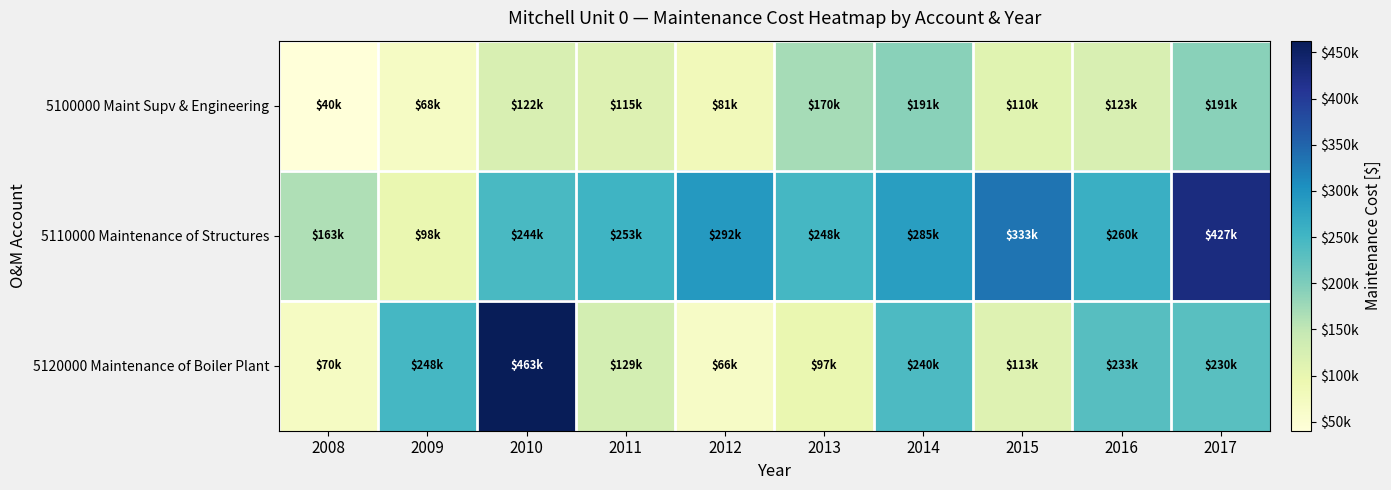

Reading left to right, transcribe all the data shown in this chart.

5100000 Maint Supv & Engineering: 2008=40330.0	2009=67621.4	2010=122431.6	2011=114818.2	2012=80591.8	2013=169536.1	2014=191310.0	2015=110062.7	2016=122689.2	2017=191042.0
5110000 Maintenance of Structures: 2008=162674.7	2009=97828.0	2010=244416.0	2011=253223.6	2012=292045.7	2013=248032.6	2014=284707.8	2015=332985.4	2016=260377.8	2017=427111.6
5120000 Maintenance of Boiler Plant: 2008=69645.3	2009=247862.3	2010=462670.4	2011=128746.5	2012=66197.9	2013=96776.6	2014=240058.0	2015=112950.8	2016=232698.0	2017=230377.9